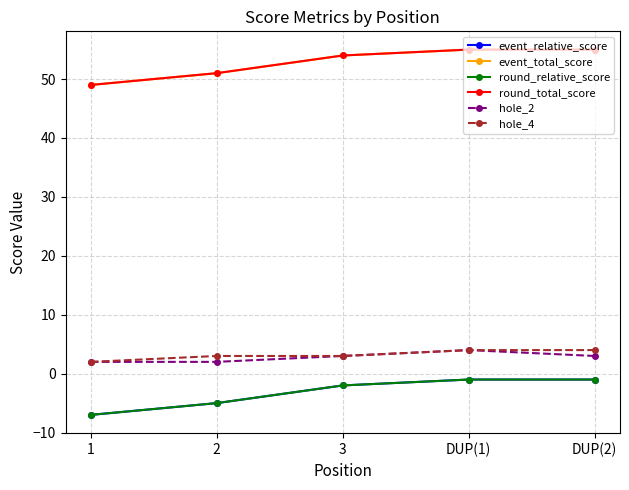

Does the chart have visible grid lines?

Yes